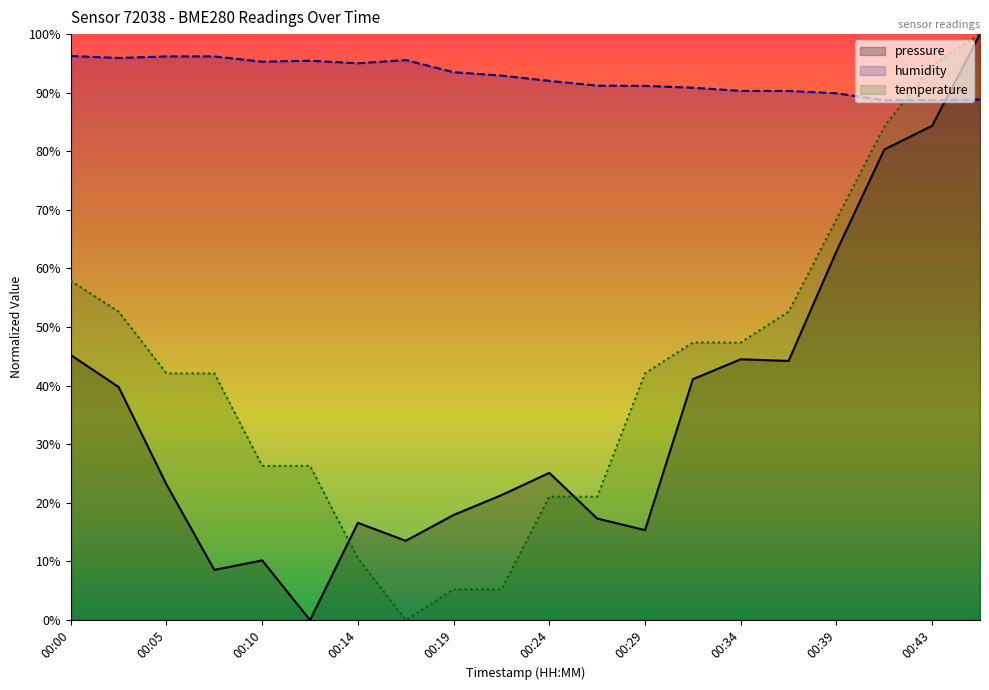

What are all the series names shown in the legend?

pressure, humidity, temperature